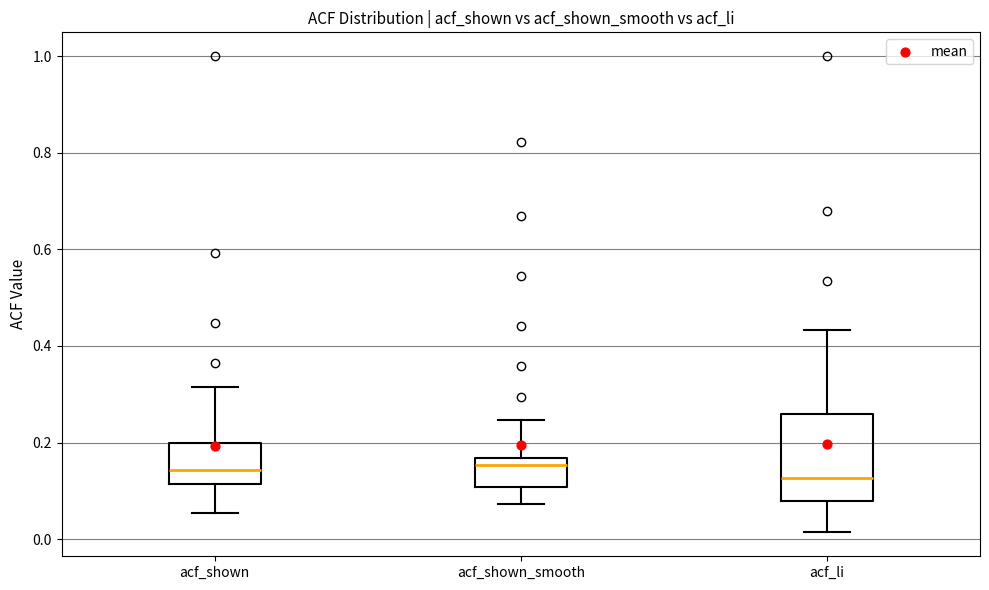

Reading left to right, read every box against the y-axis: the position of its median line, the range the box covers, and the ends of its whiskers. The values are not printed on the chart, so give them approximately, as read against the axis.

acf_shown: median 0.14, box 0.12 to 0.20, whiskers 0.06 to 0.32
acf_shown_smooth: median 0.16 (just below the box's upper edge), box 0.10 to 0.16, whiskers 0.08 to 0.24
acf_li: median 0.12, box 0.08 to 0.26, whiskers 0.02 to 0.44